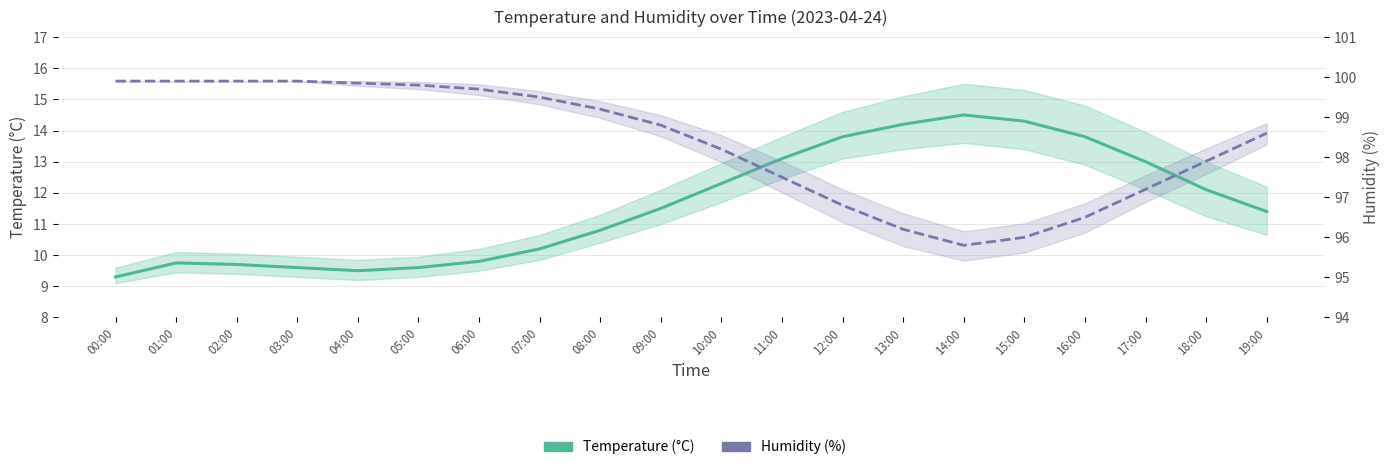

Between 01:00 and 13:00, which series saw the biggest shift?

Temperature (°C)